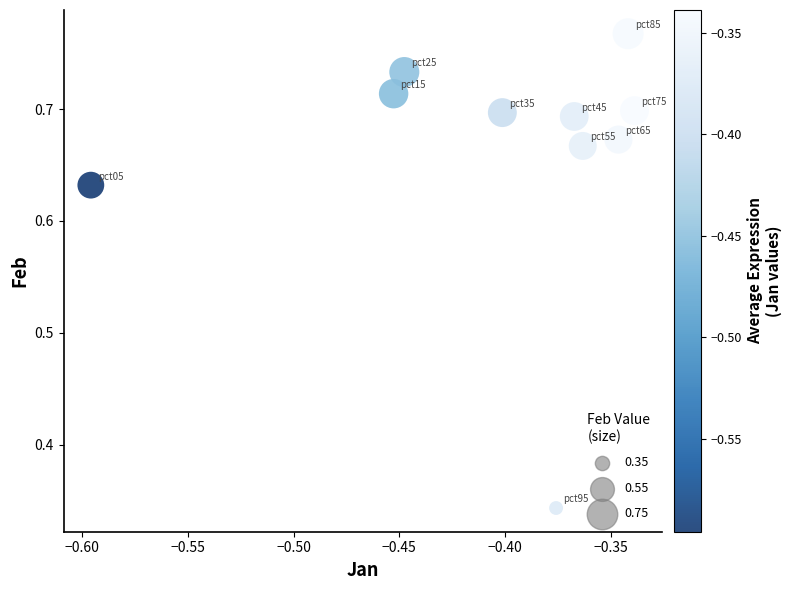

What is the average X value?

-0.4